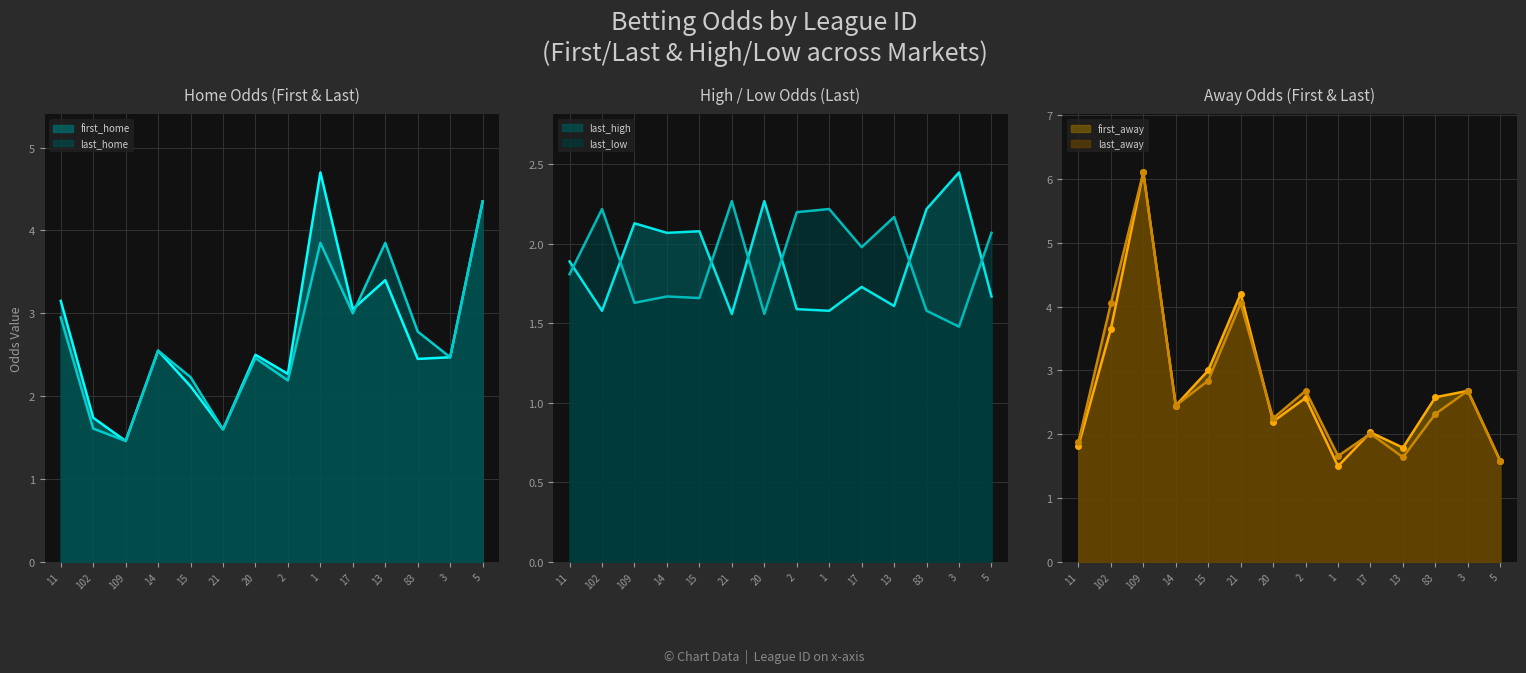

How many categories are shown in the chart?

14